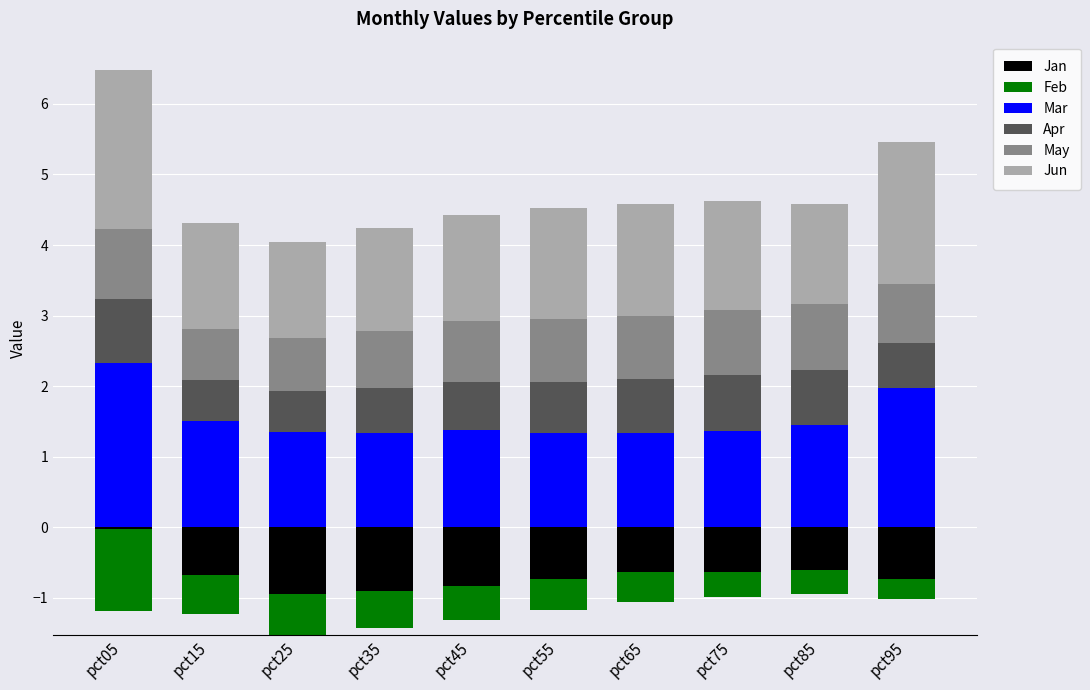

Which category has the highest value across all series?

pct05